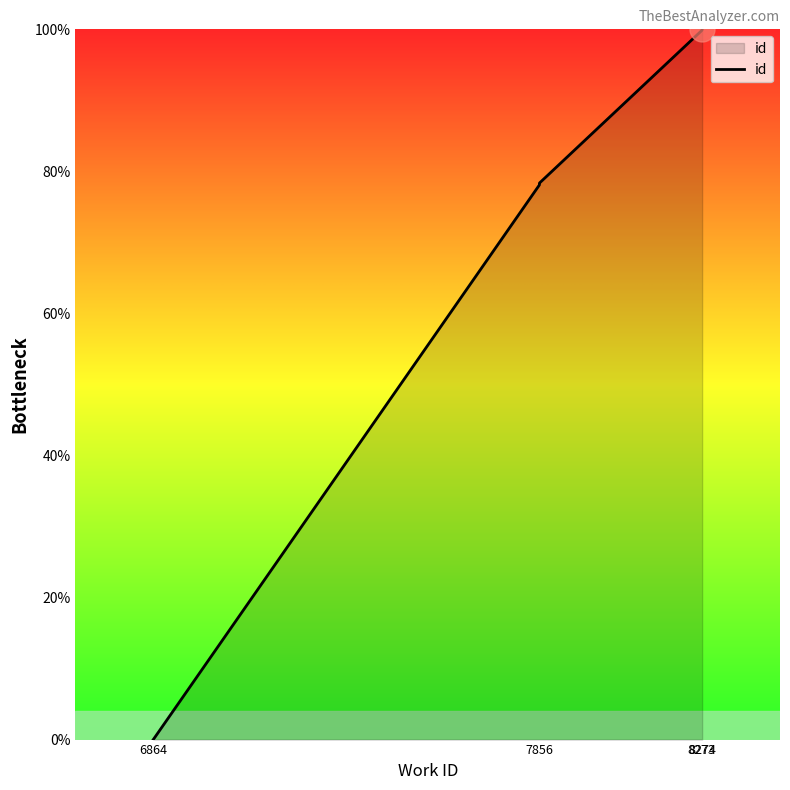

What is the difference between the maximum and second lowest values?

21.9